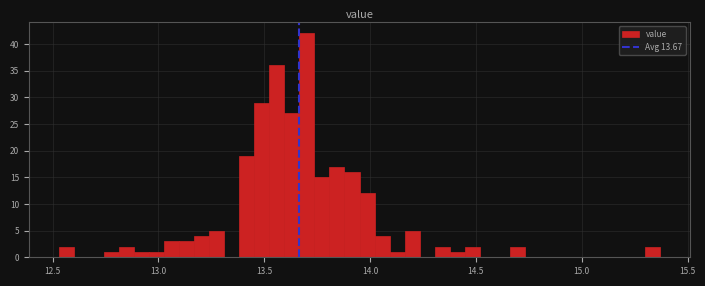

Around what value on the x-axis is the tallest bar? Give the approximate position of its centre, as read against the axis.

13.70